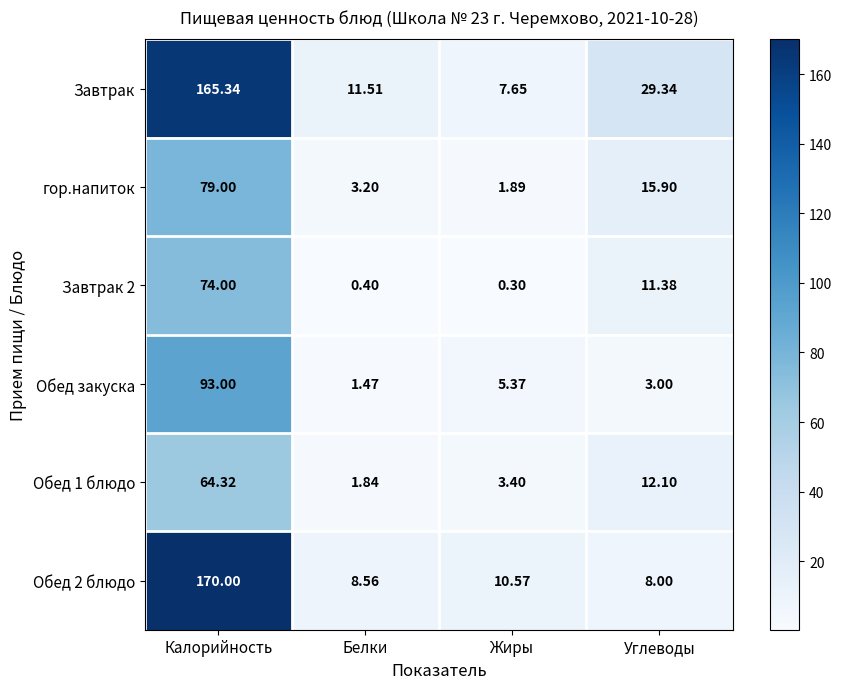

Rank the series at Калорийность from highest to lowest value.

Обед 2 блюдо, Завтрак, Обед закуска, гор.напиток, Завтрак 2, Обед 1 блюдо